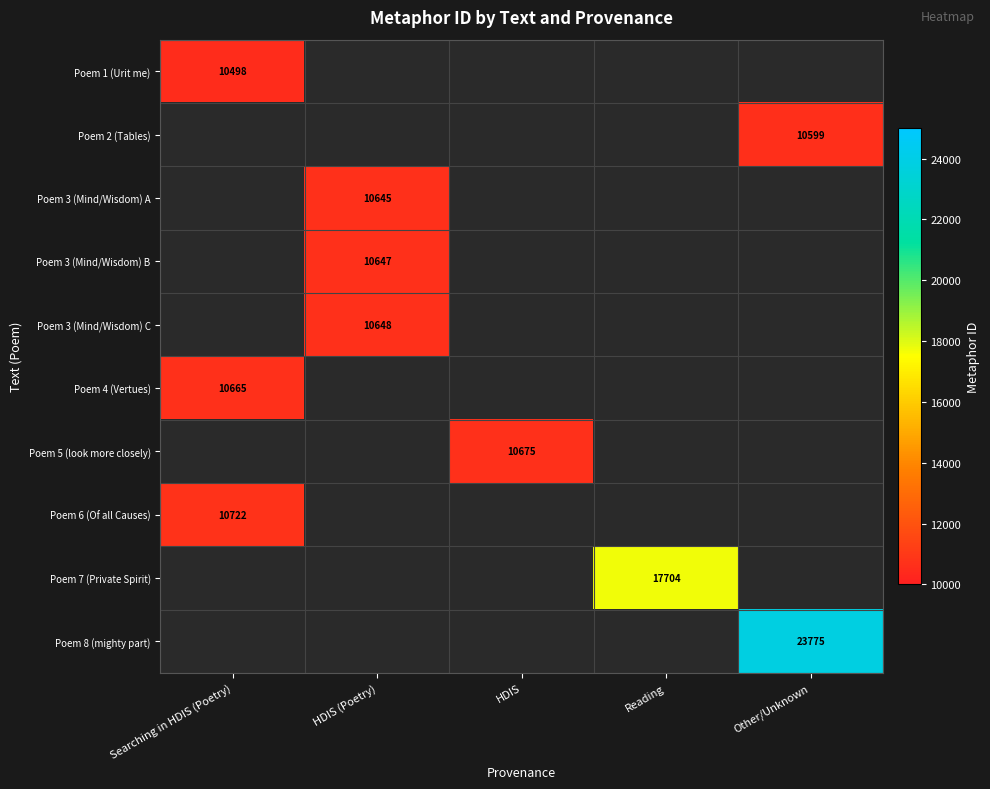

True or false: Poem 1 (Urit me) has a value of 10498 at Searching in HDIS (Poetry).

True